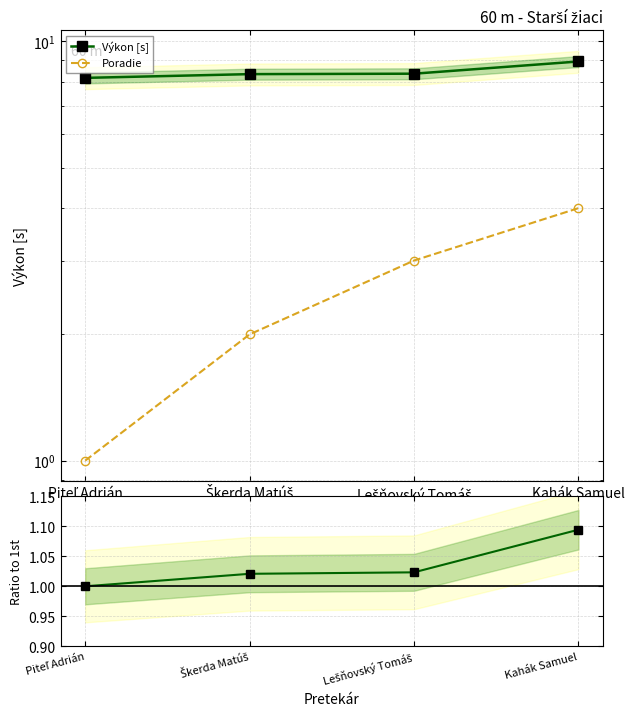

Where is Poradie nearest to the value 2?

Škerda Matúš